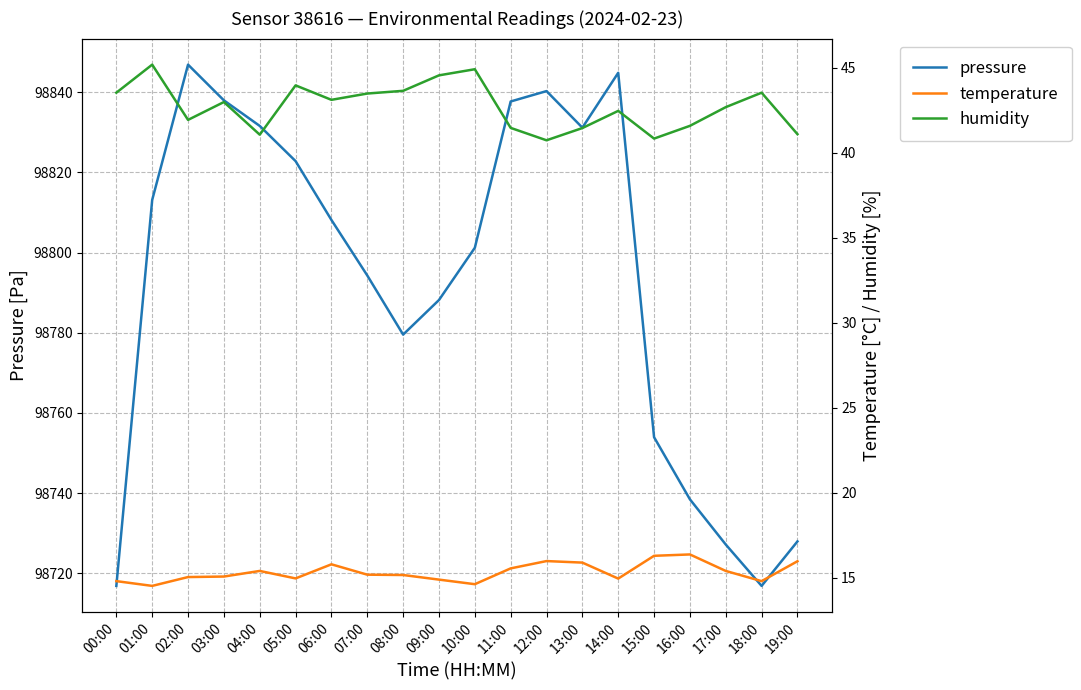

Does the chart display data point markers on the line(s)?

No